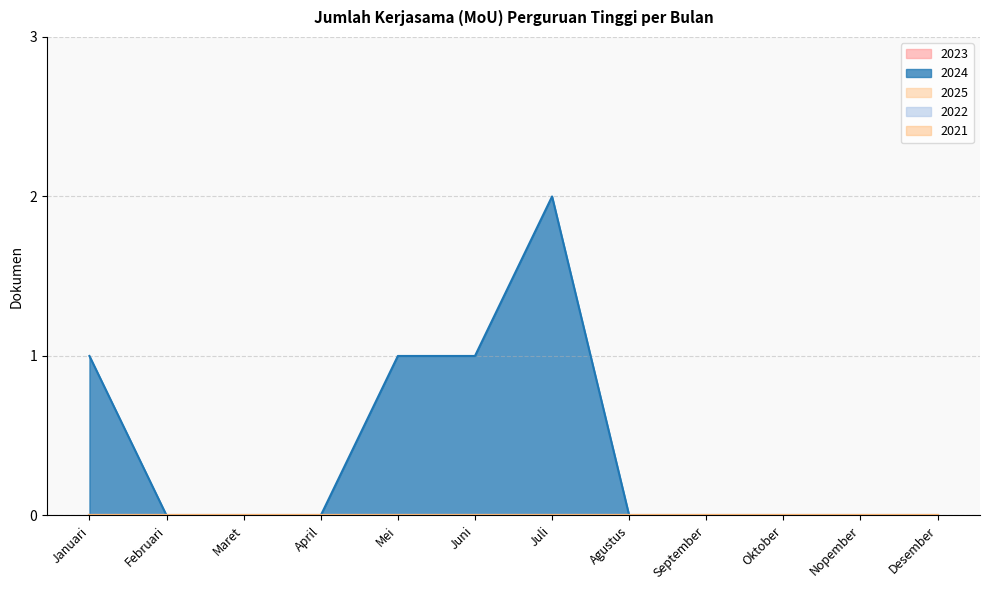

What is the maximum value shown in the chart?

2